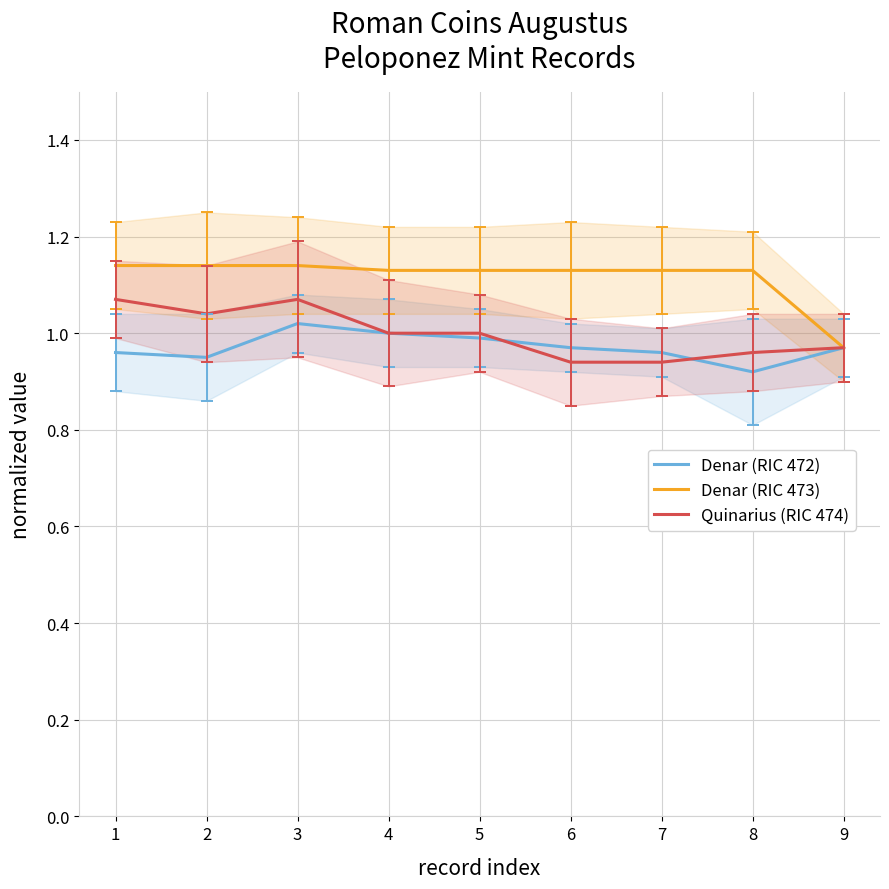

True or false: Quinarius (RIC 474) has a value of 1.0 at 5.

True